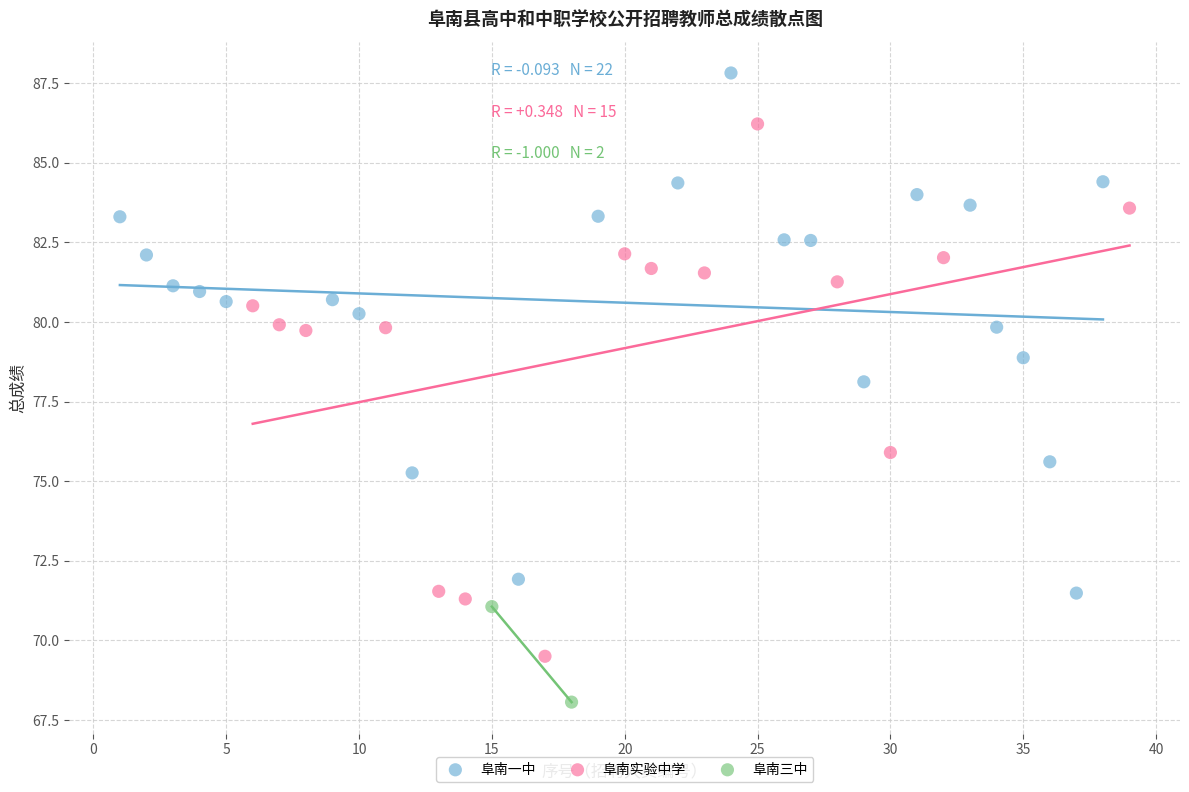

Which series has the widest spread of Y values?

阜南实验中学